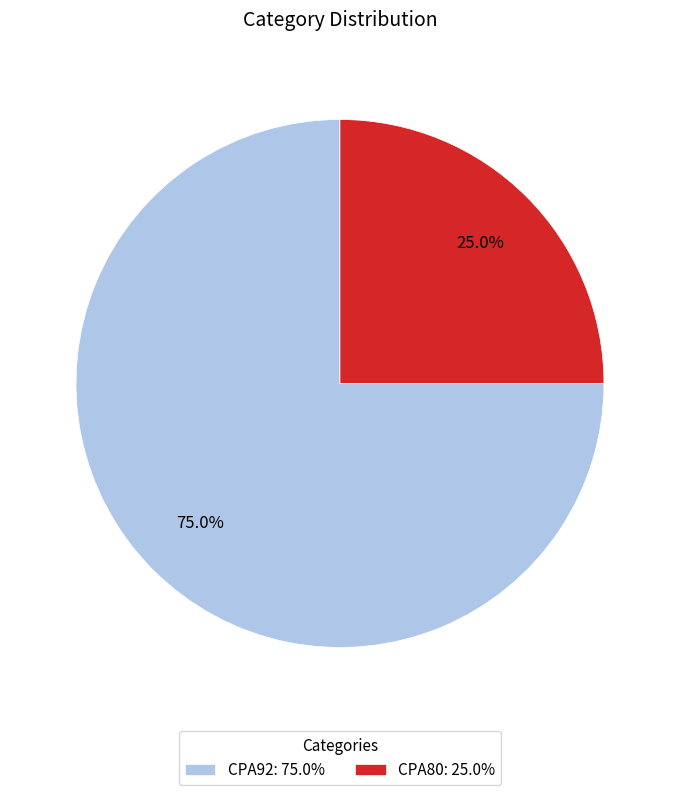

What percentage is the CPA80 slice, to the nearest percent?

25%